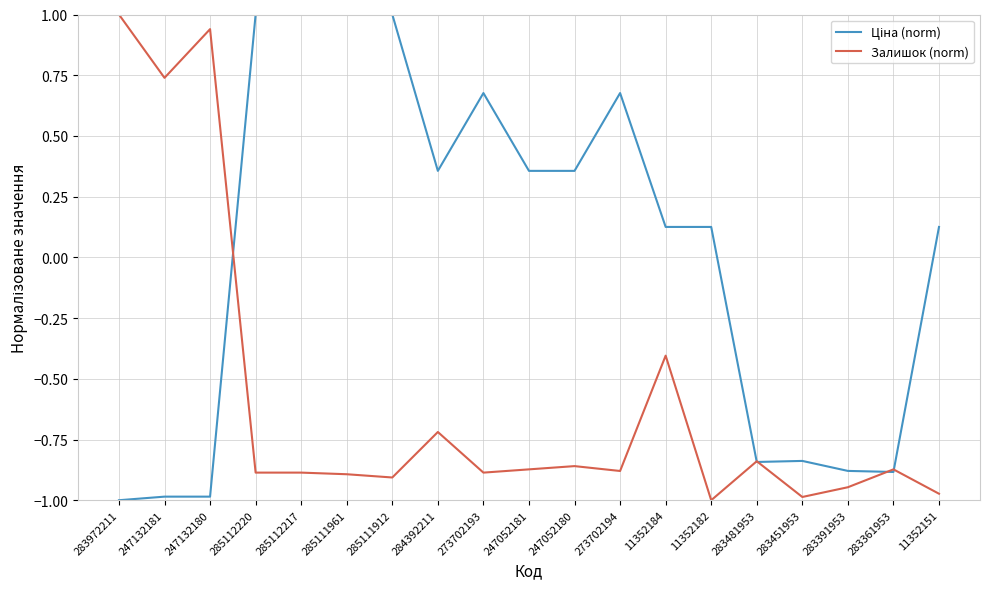

What position from the left is 283391953?

17